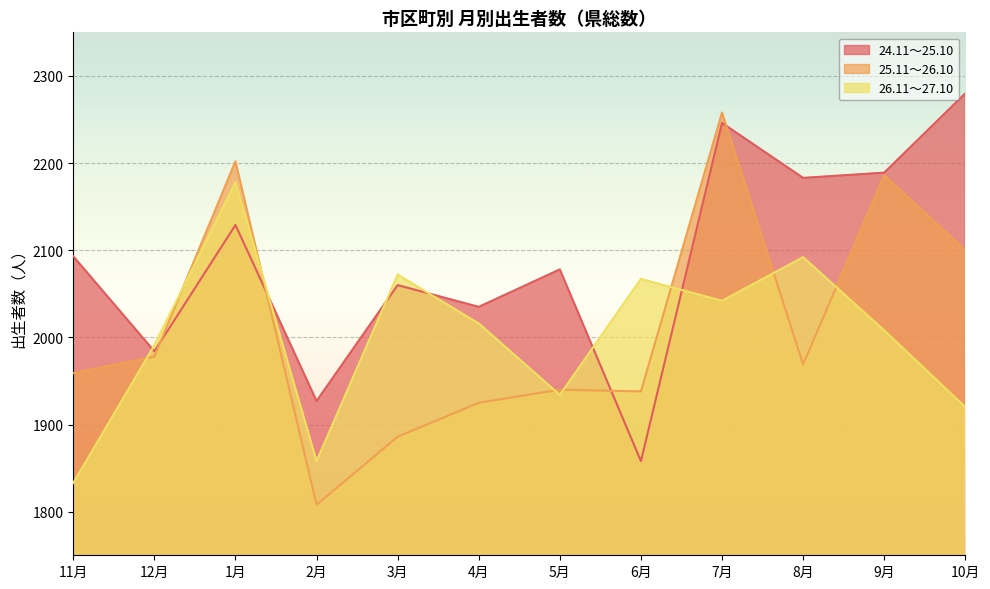

How many data points does each series have?

12